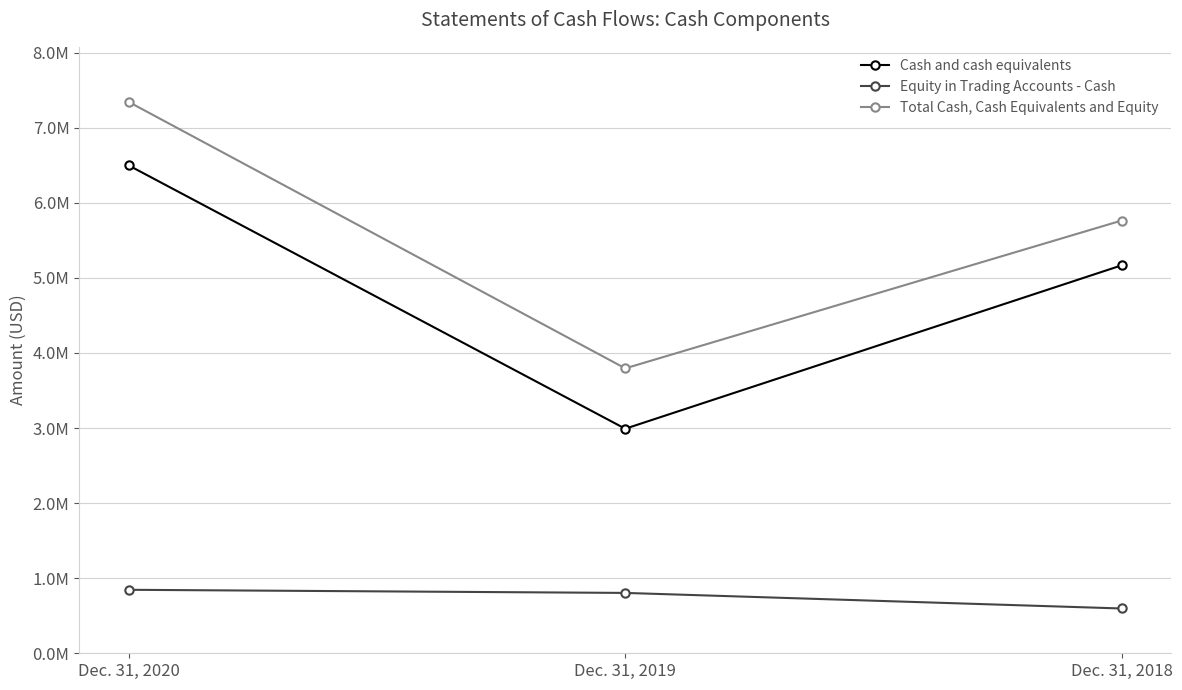

What is the sum of all Cash and cash equivalents values?

14655621